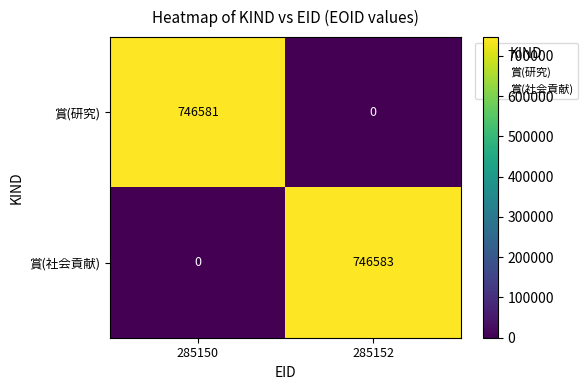

Count the number of data series in this chart.

2